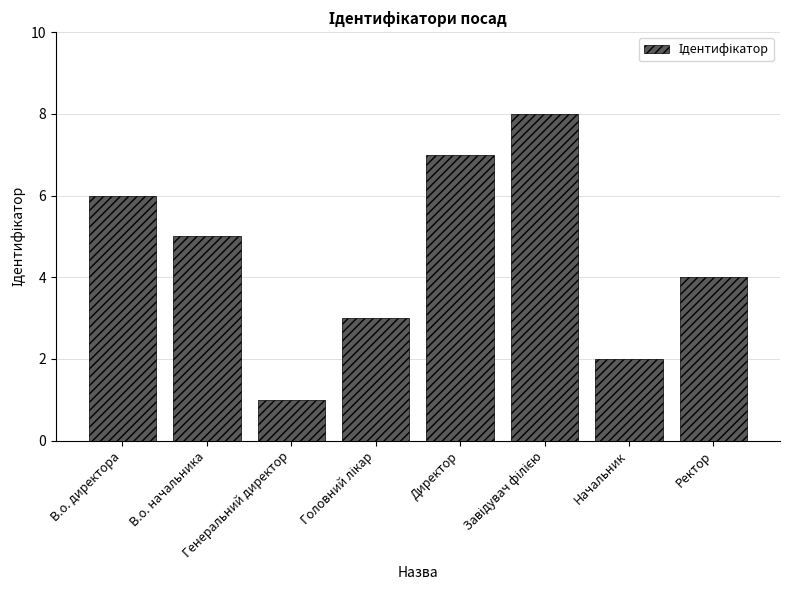

What is the sum of all values?

36